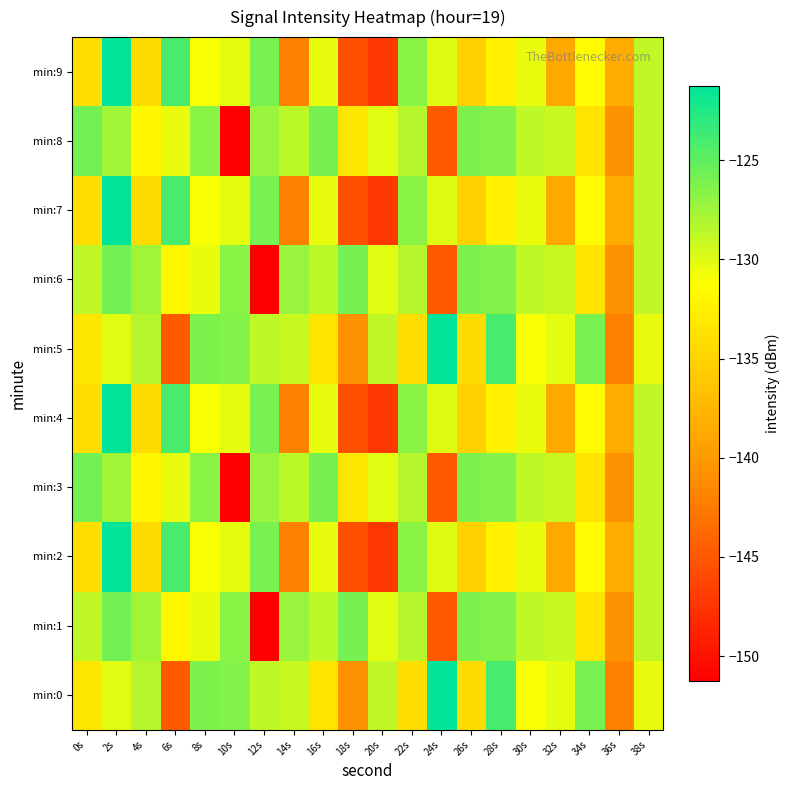

Reading left to right, what are all the values shown in this chart?

min:0: 0s=-133.4	2s=-130.1	4s=-128.3	6s=-144.8	8s=-126.2	10s=-126.4	12s=-128.7	14s=-129.1	16s=-133.5	18s=-140.7	20s=-128.8	22s=-134.0	24s=-121.2	26s=-134.3	28s=-124.1	30s=-131.1	32s=-130.2	34s=-126.0	36s=-142.0	38s=-130.3
min:1: 0s=-128.8	2s=-125.8	4s=-127.6	6s=-131.9	8s=-130.4	10s=-126.7	12s=-151.3	14s=-127.2	16s=-128.6	18s=-126.0	20s=-130.1	22s=-128.3	24s=-144.8	26s=-126.2	28s=-126.4	30s=-128.7	32s=-129.1	34s=-133.5	36s=-140.7	38s=-128.8
min:2: 0s=-134.0	2s=-121.2	4s=-134.3	6s=-124.1	8s=-131.1	10s=-130.2	12s=-126.0	14s=-142.0	16s=-130.3	18s=-145.4	20s=-147.2	22s=-126.7	24s=-130.1	26s=-135.2	28s=-132.5	30s=-130.4	32s=-138.8	34s=-131.6	36s=-138.6	38s=-128.8
min:3: 0s=-125.8	2s=-127.6	4s=-131.9	6s=-130.4	8s=-126.7	10s=-151.3	12s=-127.2	14s=-128.6	16s=-126.0	18s=-133.4	20s=-130.1	22s=-128.3	24s=-144.8	26s=-126.2	28s=-126.4	30s=-128.7	32s=-129.1	34s=-133.5	36s=-140.7	38s=-128.8
min:4: 0s=-134.0	2s=-121.2	4s=-134.3	6s=-124.1	8s=-131.1	10s=-130.2	12s=-126.0	14s=-142.0	16s=-130.3	18s=-145.4	20s=-147.2	22s=-126.7	24s=-130.1	26s=-135.2	28s=-132.5	30s=-130.4	32s=-138.8	34s=-131.6	36s=-138.6	38s=-128.8
min:5: 0s=-133.4	2s=-130.1	4s=-128.3	6s=-144.8	8s=-126.2	10s=-126.4	12s=-128.7	14s=-129.1	16s=-133.5	18s=-140.7	20s=-128.8	22s=-134.0	24s=-121.2	26s=-134.3	28s=-124.1	30s=-131.1	32s=-130.2	34s=-126.0	36s=-142.0	38s=-130.3
min:6: 0s=-128.8	2s=-125.8	4s=-127.6	6s=-131.9	8s=-130.4	10s=-126.7	12s=-151.3	14s=-127.2	16s=-128.6	18s=-126.0	20s=-130.1	22s=-128.3	24s=-144.8	26s=-126.2	28s=-126.4	30s=-128.7	32s=-129.1	34s=-133.5	36s=-140.7	38s=-128.8
min:7: 0s=-134.0	2s=-121.2	4s=-134.3	6s=-124.1	8s=-131.1	10s=-130.2	12s=-126.0	14s=-142.0	16s=-130.3	18s=-145.4	20s=-147.2	22s=-126.7	24s=-130.1	26s=-135.2	28s=-132.5	30s=-130.4	32s=-138.8	34s=-131.6	36s=-138.6	38s=-128.8
min:8: 0s=-125.8	2s=-127.6	4s=-131.9	6s=-130.4	8s=-126.7	10s=-151.3	12s=-127.2	14s=-128.6	16s=-126.0	18s=-133.4	20s=-130.1	22s=-128.3	24s=-144.8	26s=-126.2	28s=-126.4	30s=-128.7	32s=-129.1	34s=-133.5	36s=-140.7	38s=-128.8
min:9: 0s=-134.0	2s=-121.2	4s=-134.3	6s=-124.1	8s=-131.1	10s=-130.2	12s=-126.0	14s=-142.0	16s=-130.3	18s=-145.4	20s=-147.2	22s=-126.7	24s=-130.1	26s=-135.2	28s=-132.5	30s=-130.4	32s=-138.8	34s=-131.6	36s=-138.6	38s=-128.8